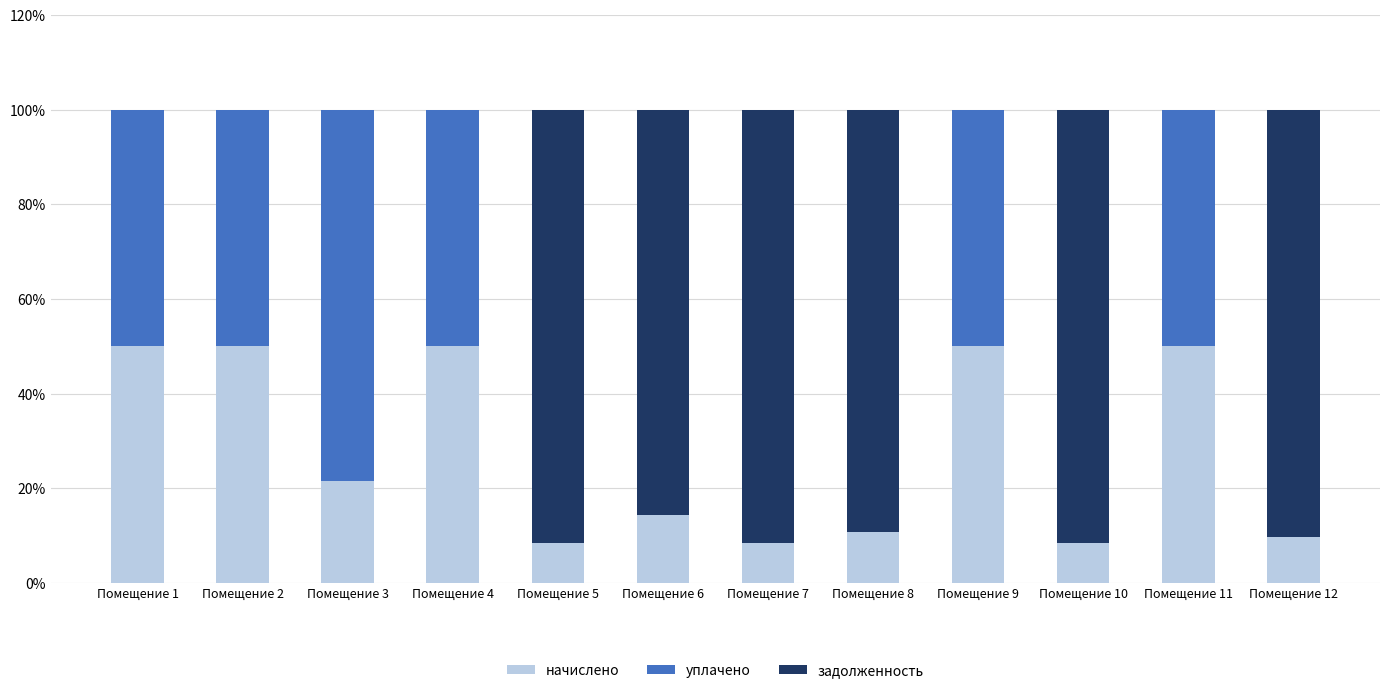

Is it true that начислено equals 50.0 at Помещение 11?

True